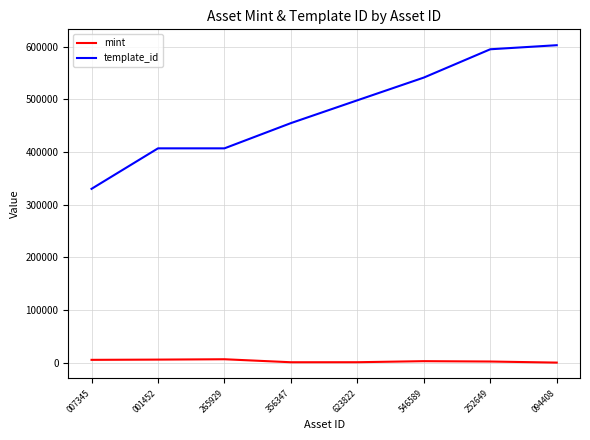

Which series has the largest range (max minus min)?

template_id